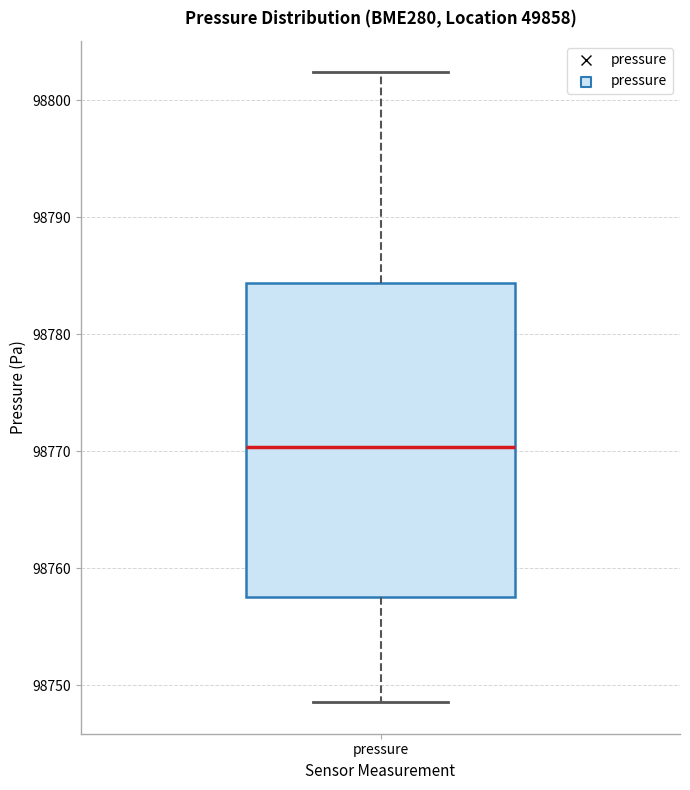

Where does the lower whisker of the box for pressure end on the y-axis? The values are not printed on the chart, so give them approximately, as read against the axis.

98749